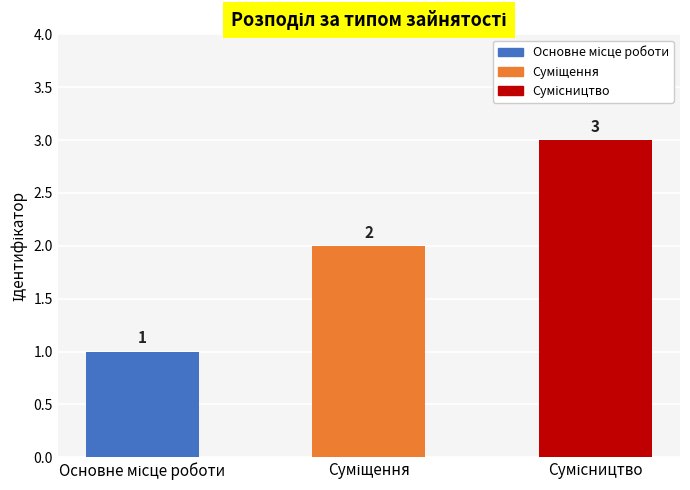

What is the sum of all values?

6